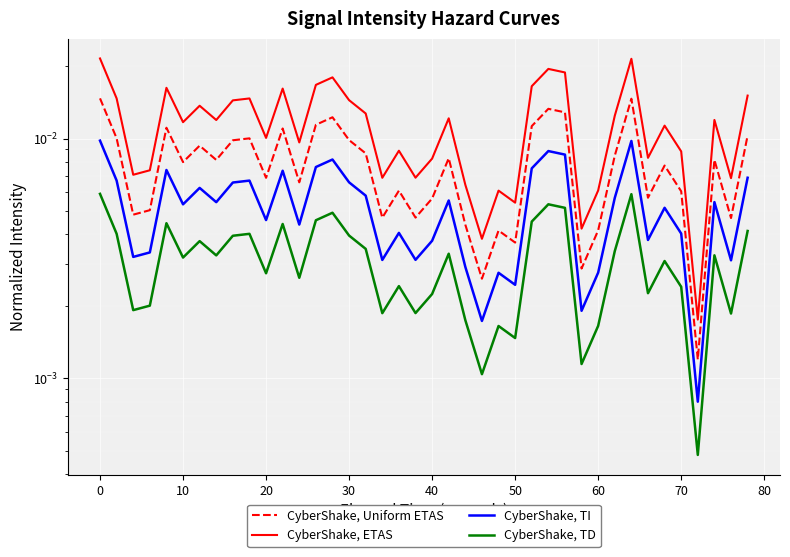

List the series in order of their overall mean, lowest first.

CyberShake, TD, CyberShake, TI, CyberShake, Uniform ETAS, CyberShake, ETAS